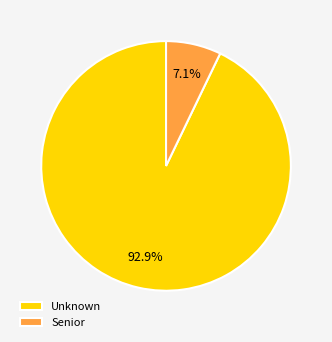

How many slices are in this pie chart?

2